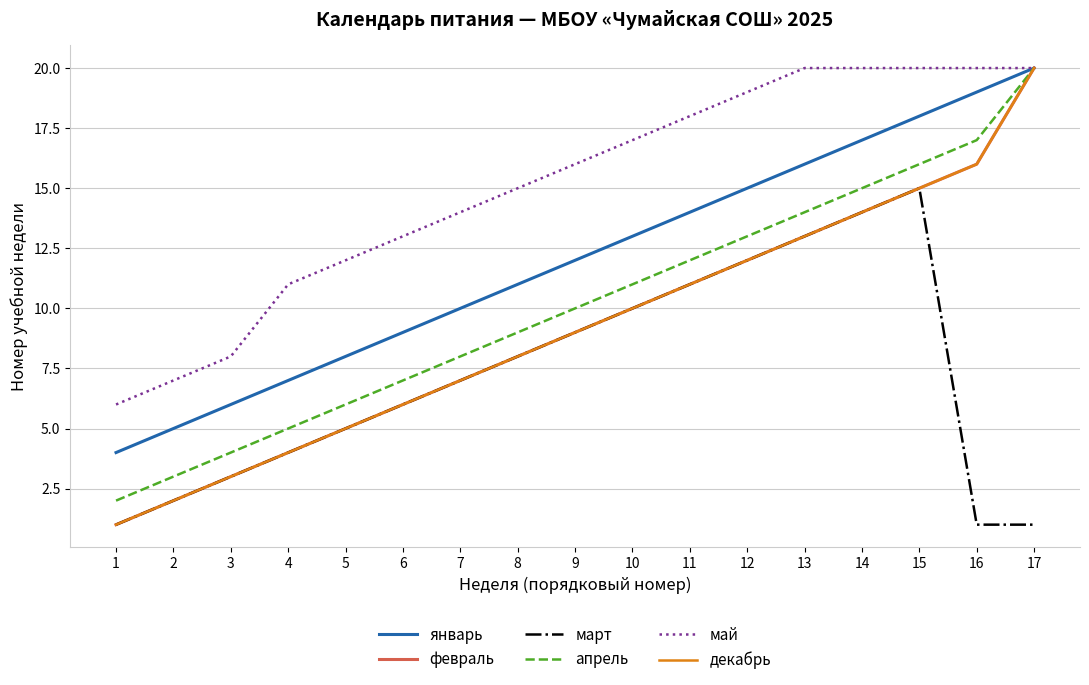

Is the value of декабрь at 5 greater than the value of май at 12?

No